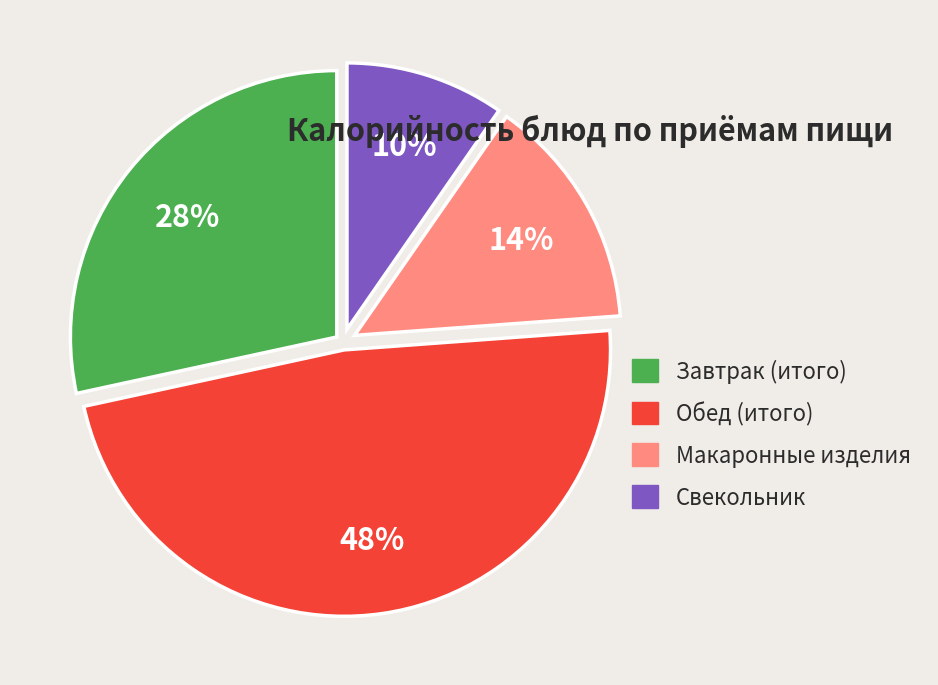

Rank the categories by value from highest to lowest.

Обед (итого), Завтрак (итого), Макаронные изделия, Свекольник